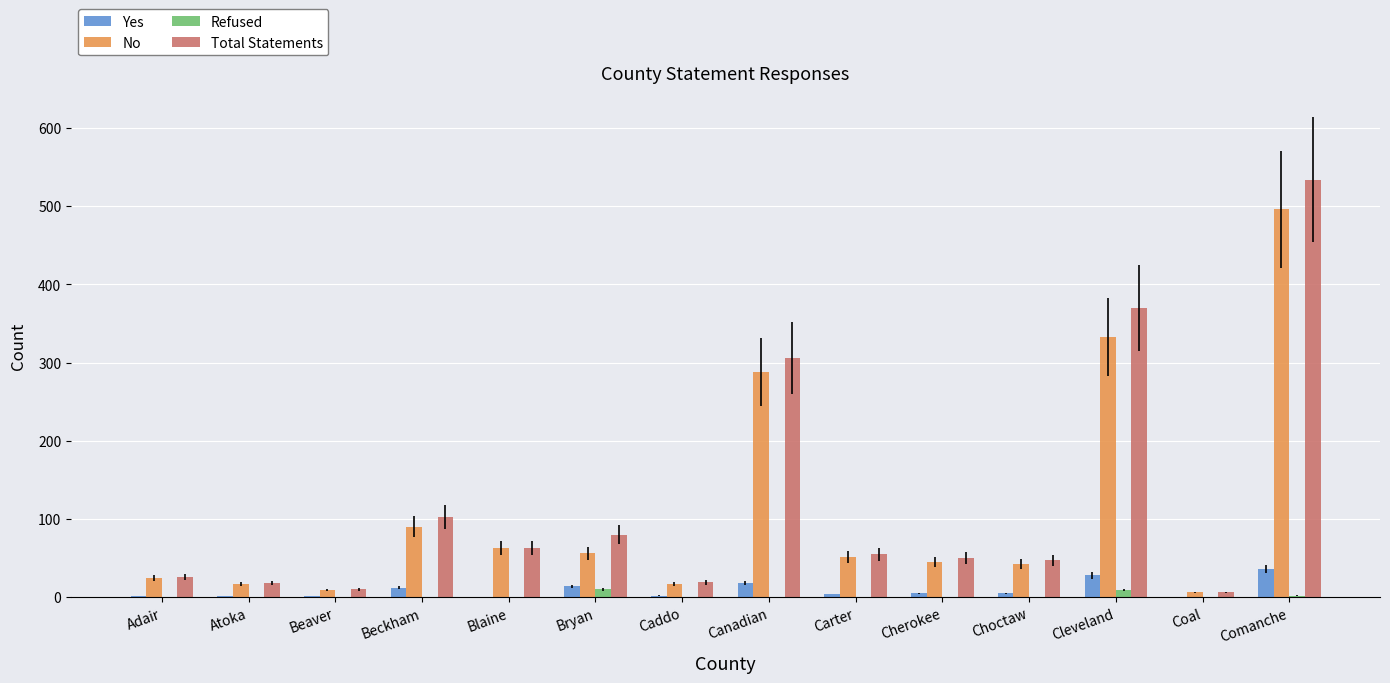

Which label corresponds to the largest value in the chart?

Comanche